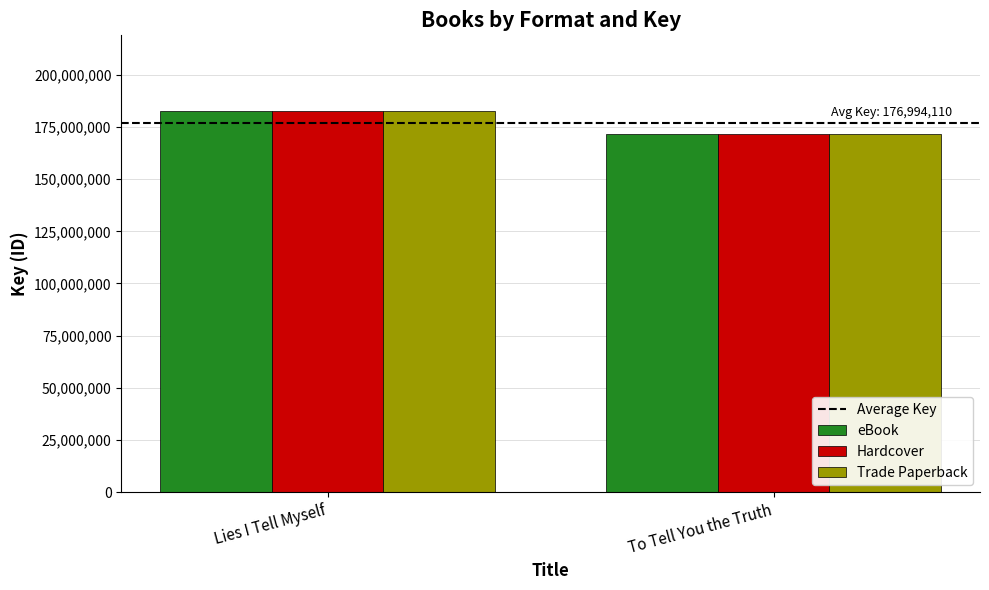

Which category has the highest value in the Hardcover series?

Lies I Tell Myself